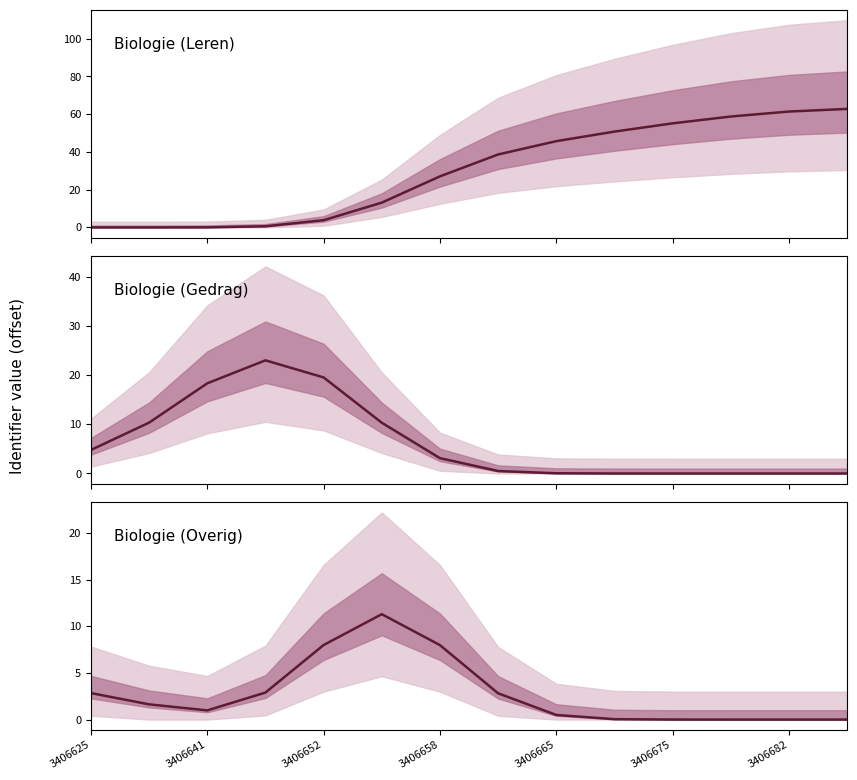

How many lines are shown in the chart?

3